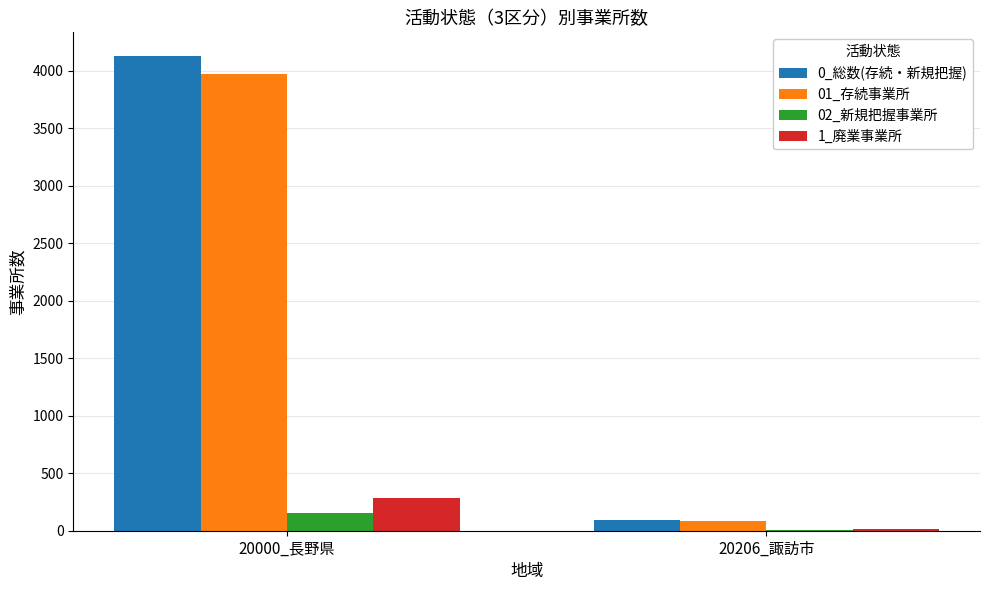

Is the value of 1_廃業事業所 at 20000_長野県 greater than the value of 0_総数(存続・新規把握) at 20000_長野県?

No